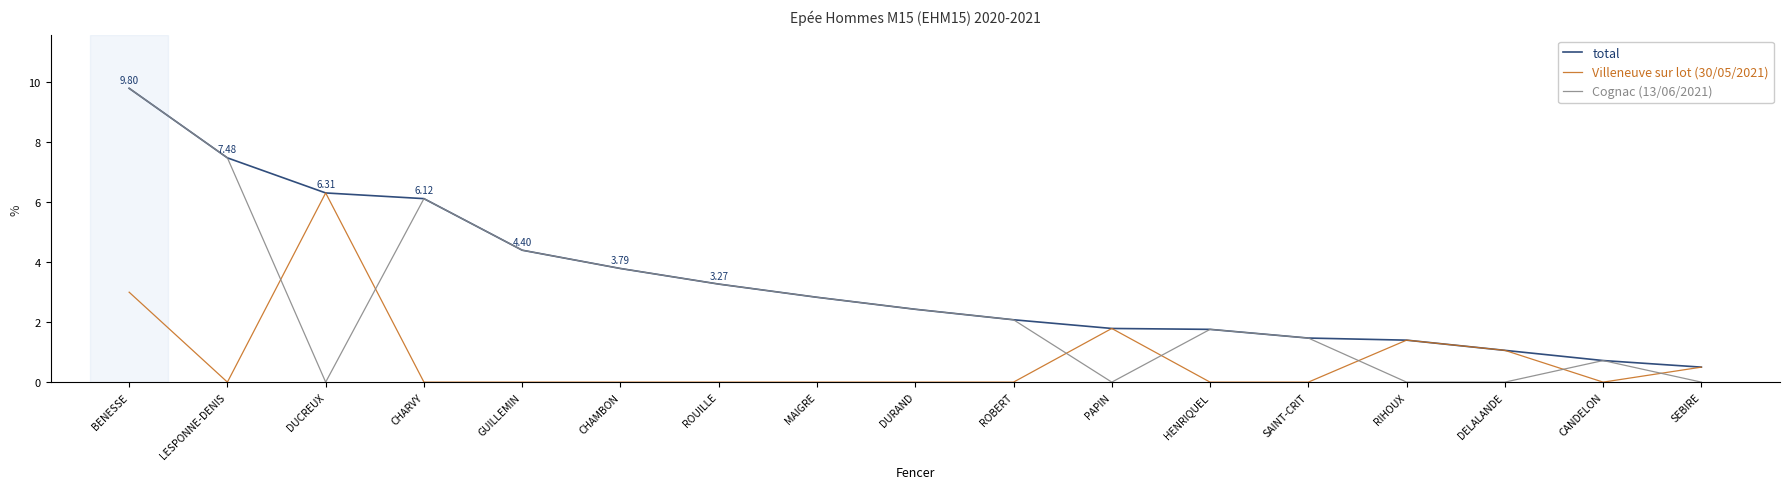

What is the highest value of the Villeneuve sur lot (30/05/2021) series?

6.3